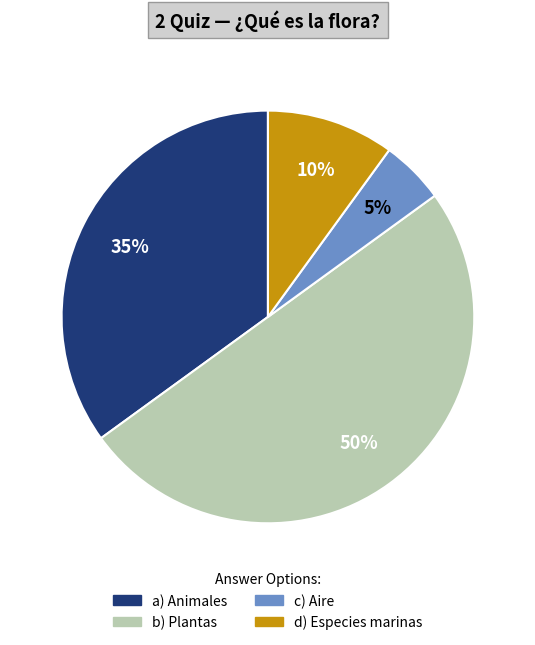

To the nearest percent, what is the average slice percentage?

25%